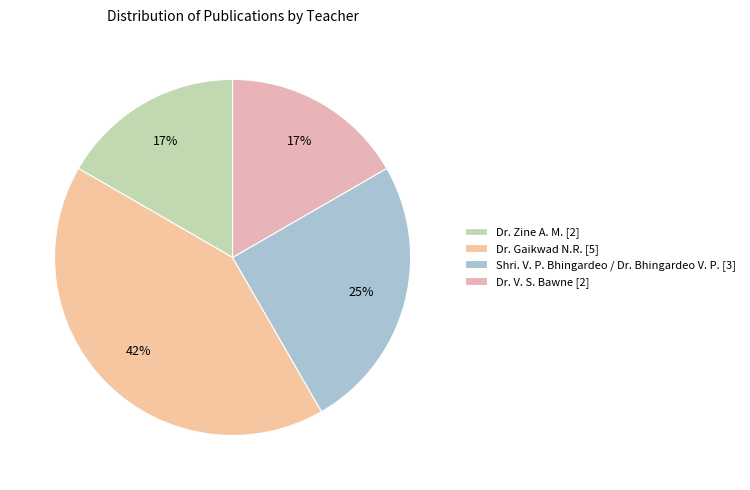

How many slices are in this pie chart?

4